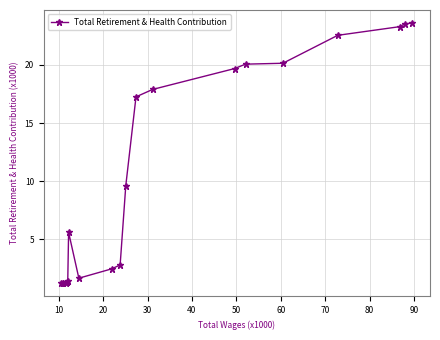

What is the smallest value displayed?

1.2